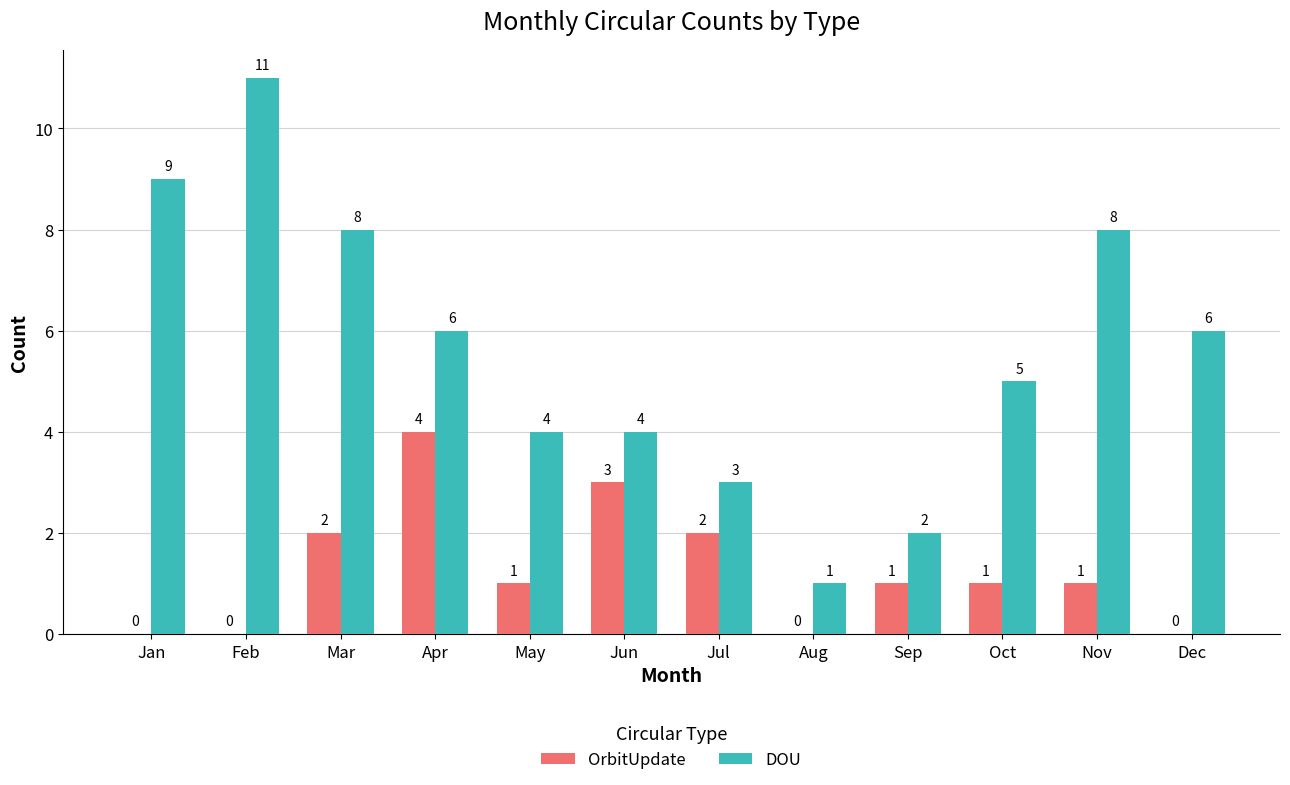

What are all the series names shown in the legend?

OrbitUpdate, DOU